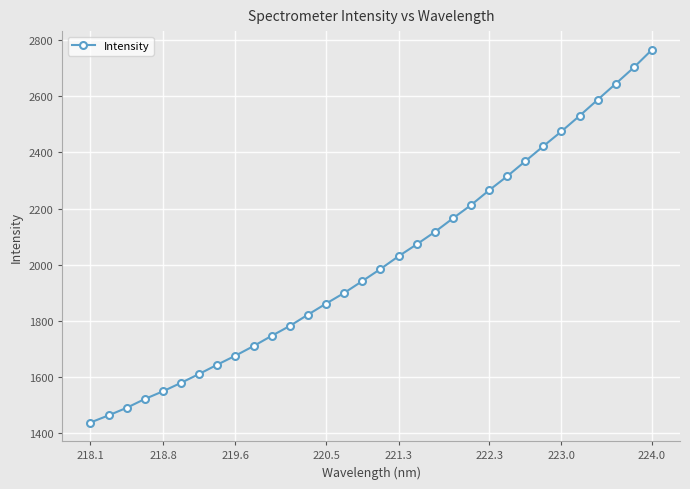

What is the average value?

2012.3